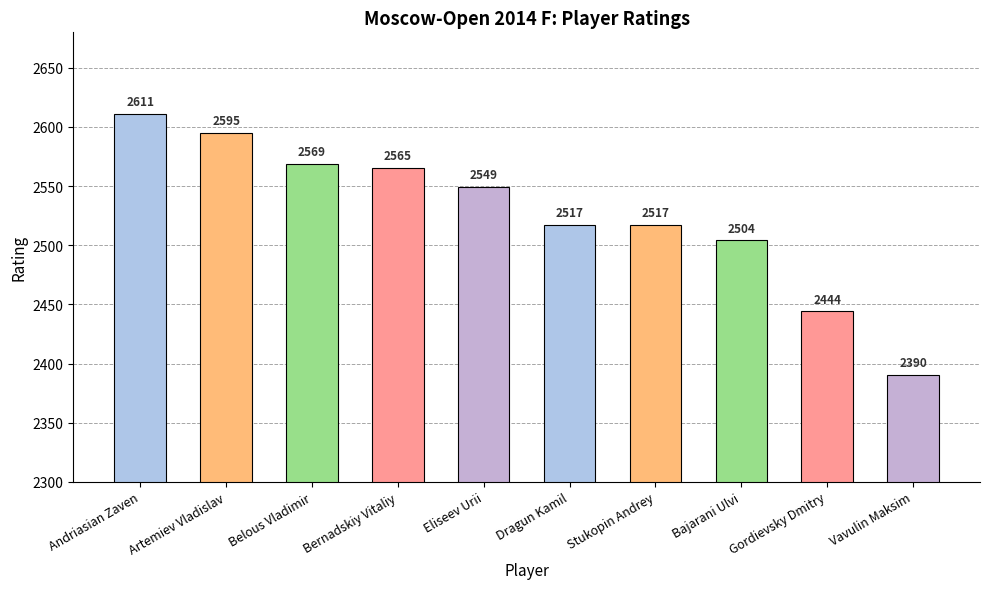

What is the label of the 1st bar from the right?

Vavulin Maksim